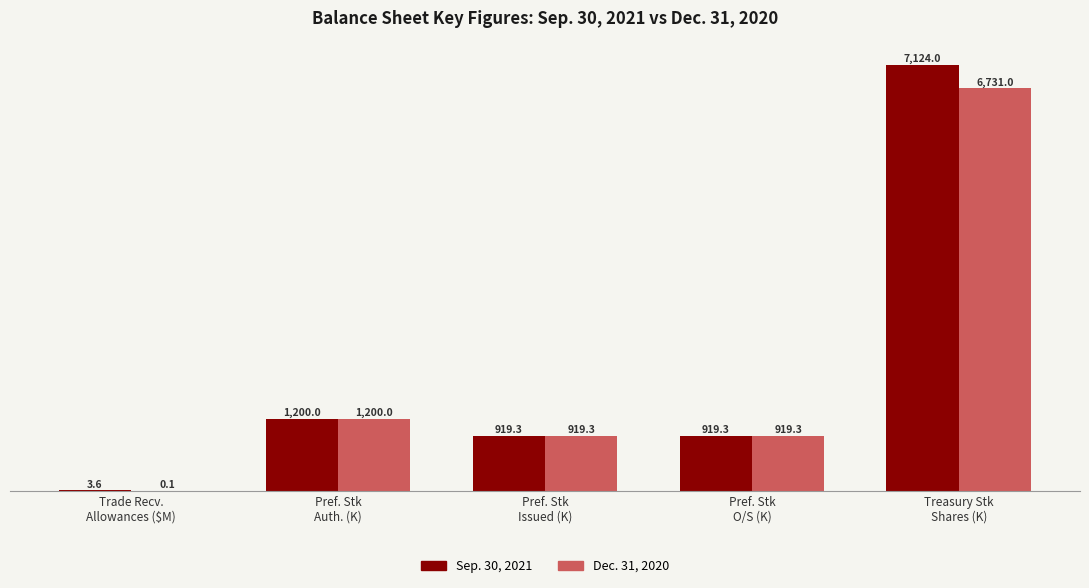

What is the highest value of the Dec. 31, 2020 series?

6731.0